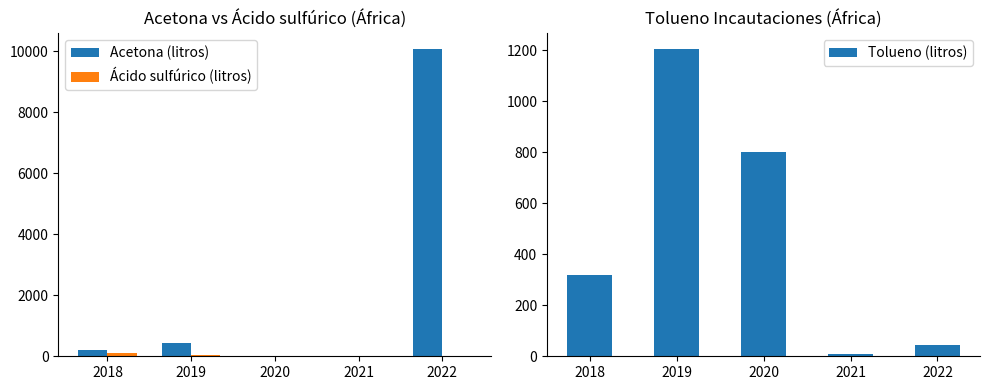

What is the difference between the Acetona (litros) values at 2018 and 2019?

222